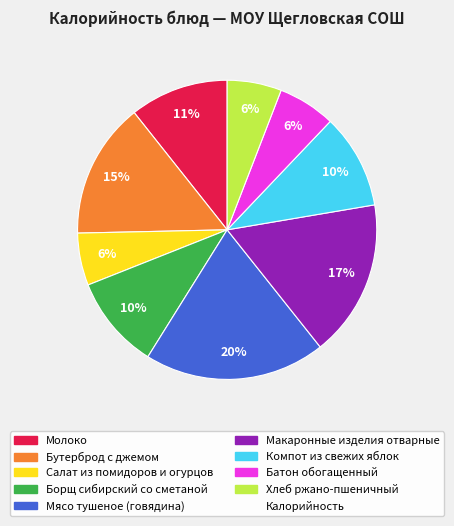

How many segments does this pie chart have?

9